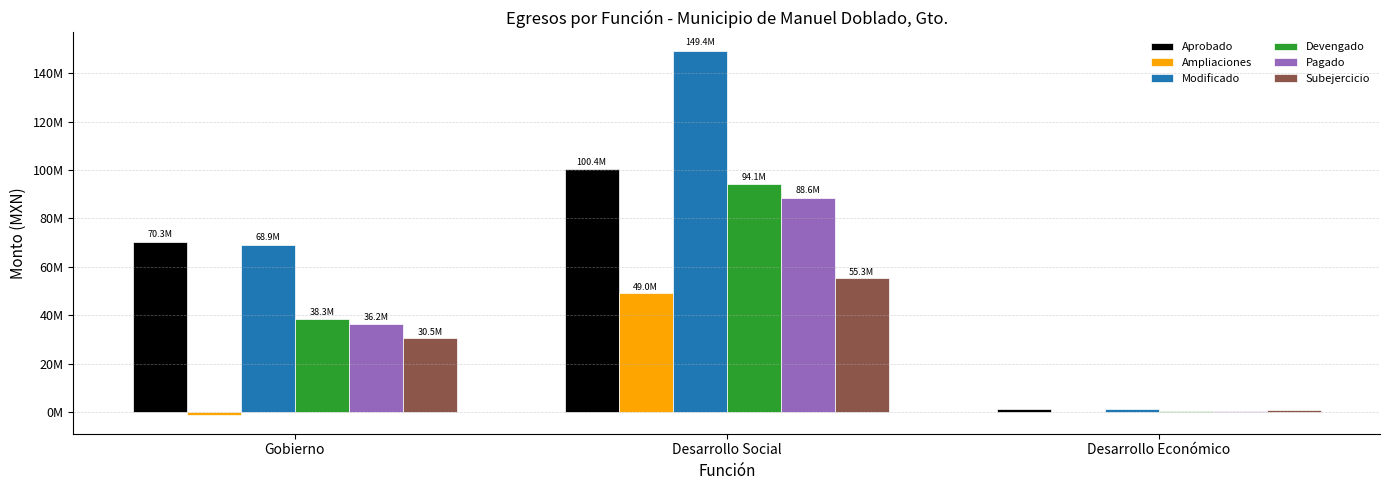

Rank the series at Desarrollo Económico from lowest to highest value.

Ampliaciones, Pagado, Devengado, Subejercicio, Modificado, Aprobado